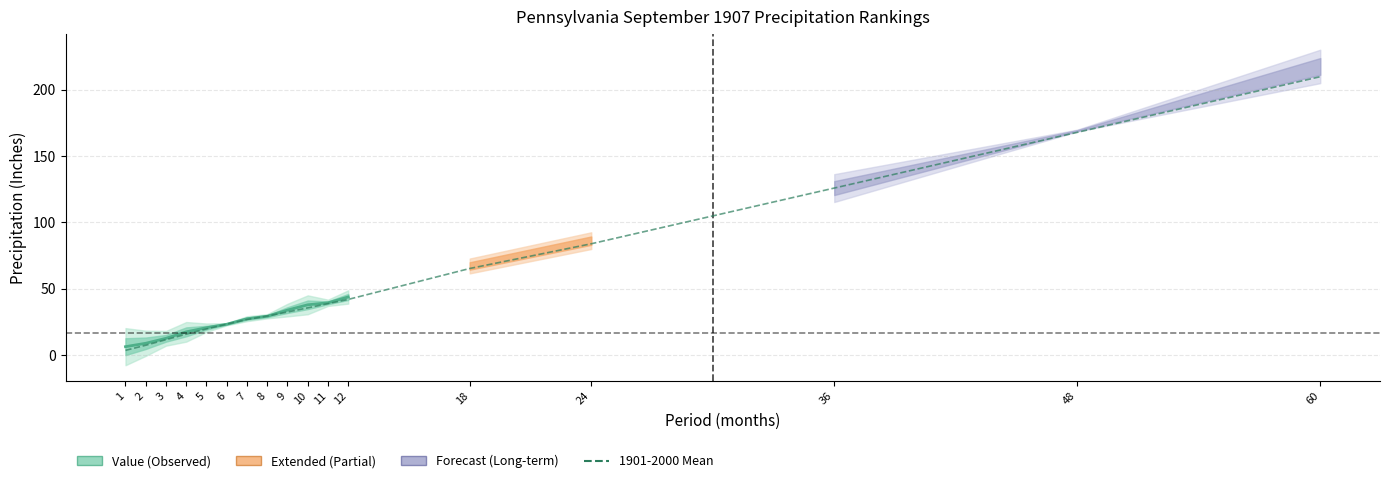

How many intersections are there between High Rank and Mean?

1